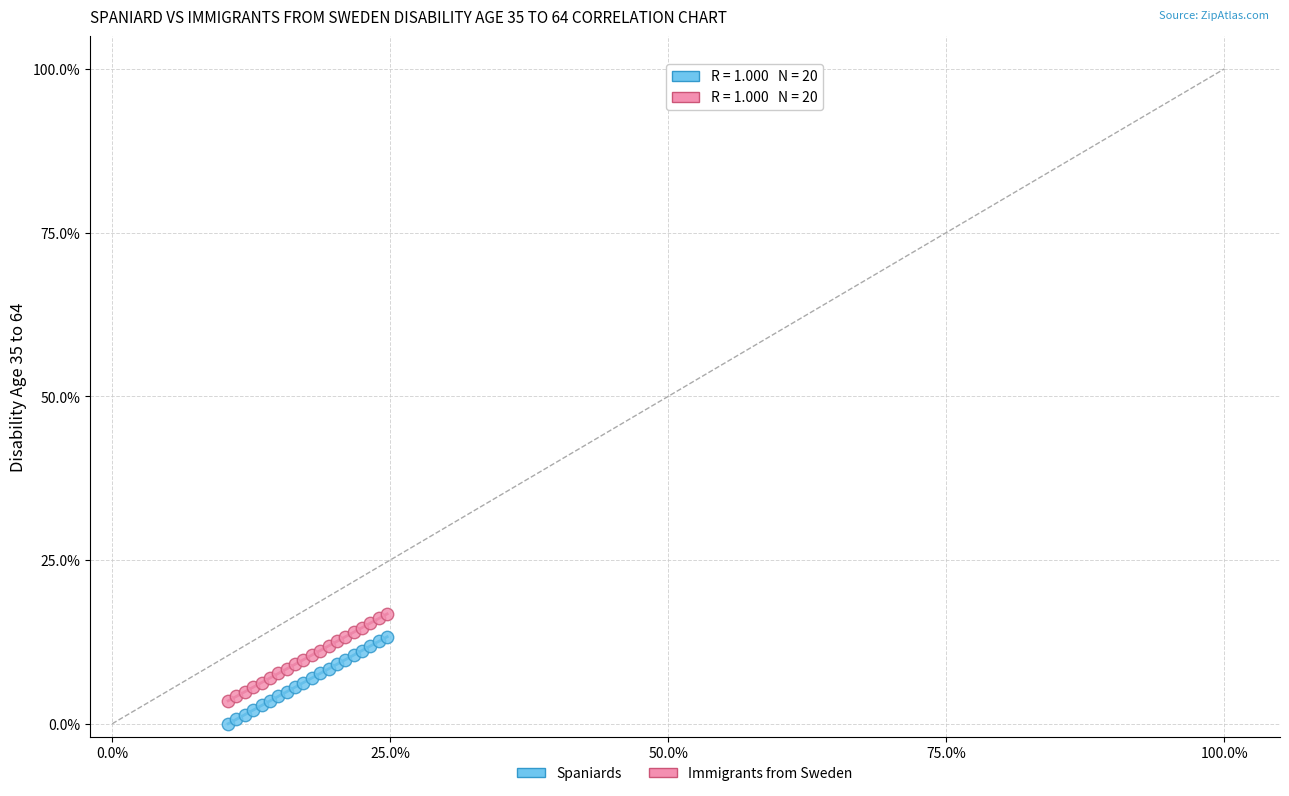

Which series reaches the maximum Y coordinate?

Immigrants from Sweden